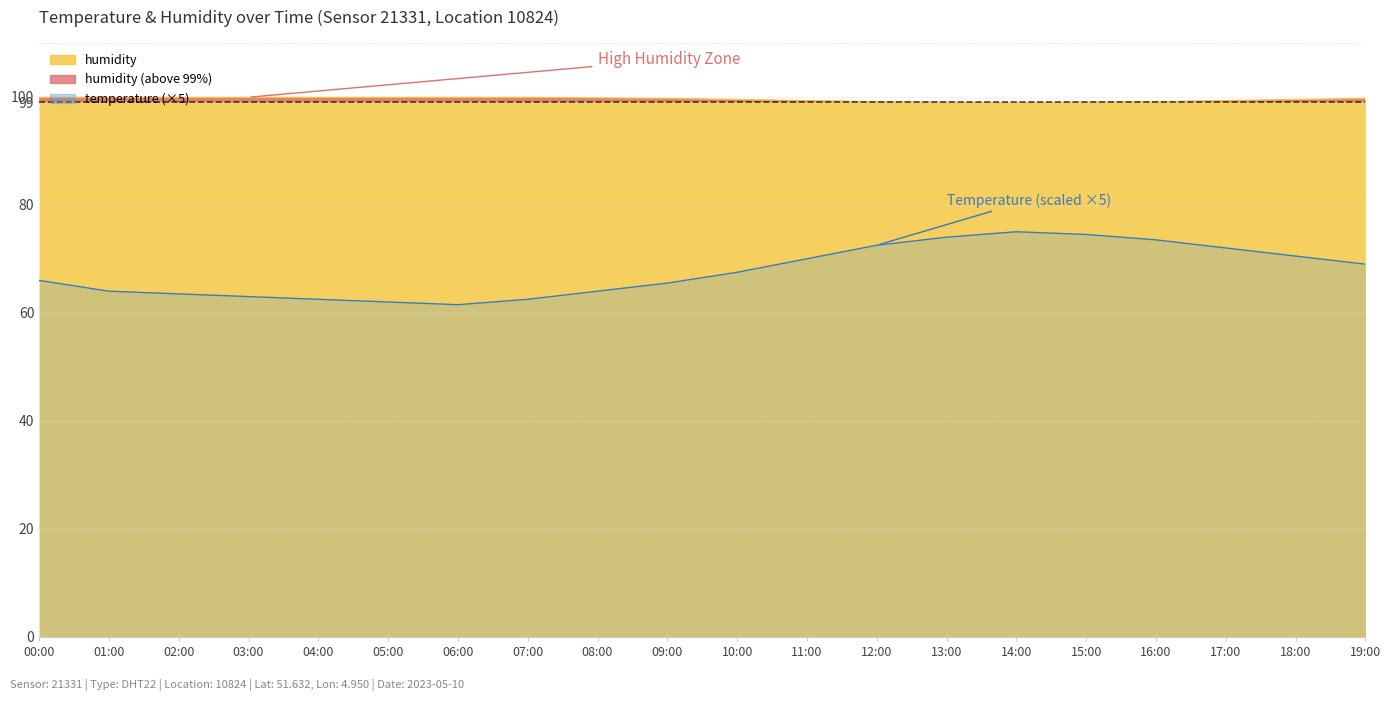

What is the value of the humidity point at the 8th from the left?

99.9